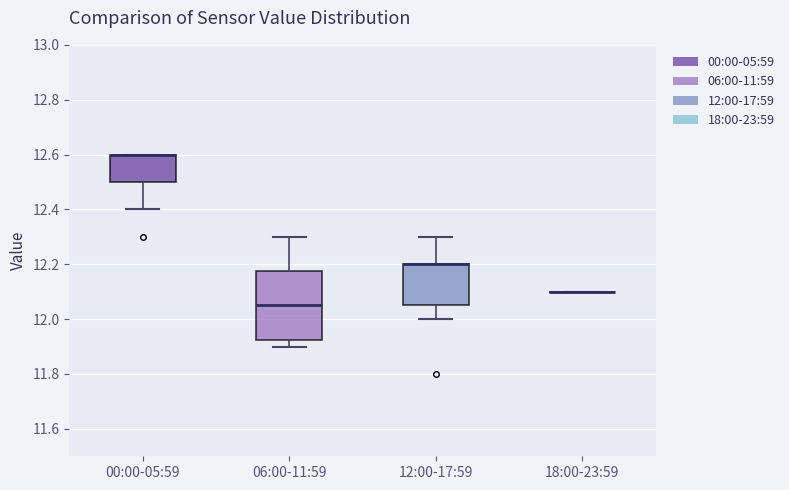

Reading left to right, read every box against the y-axis: the position of its median line, the range the box covers, and the ends of its whiskers. The values are not printed on the chart, so give them approximately, as read against the axis.

00:00-05:59: median 12.60 (drawn on the box's upper edge), box 12.50 to 12.60, whiskers 12.40 to 12.60
06:00-11:59: median 12.06, box 11.92 to 12.18, whiskers 11.90 to 12.30
12:00-17:59: median 12.20 (drawn on the box's upper edge), box 12.06 to 12.20, whiskers 12.00 to 12.30
18:00-23:59: box collapsed to a line at 12.10, whiskers 12.10 to 12.10